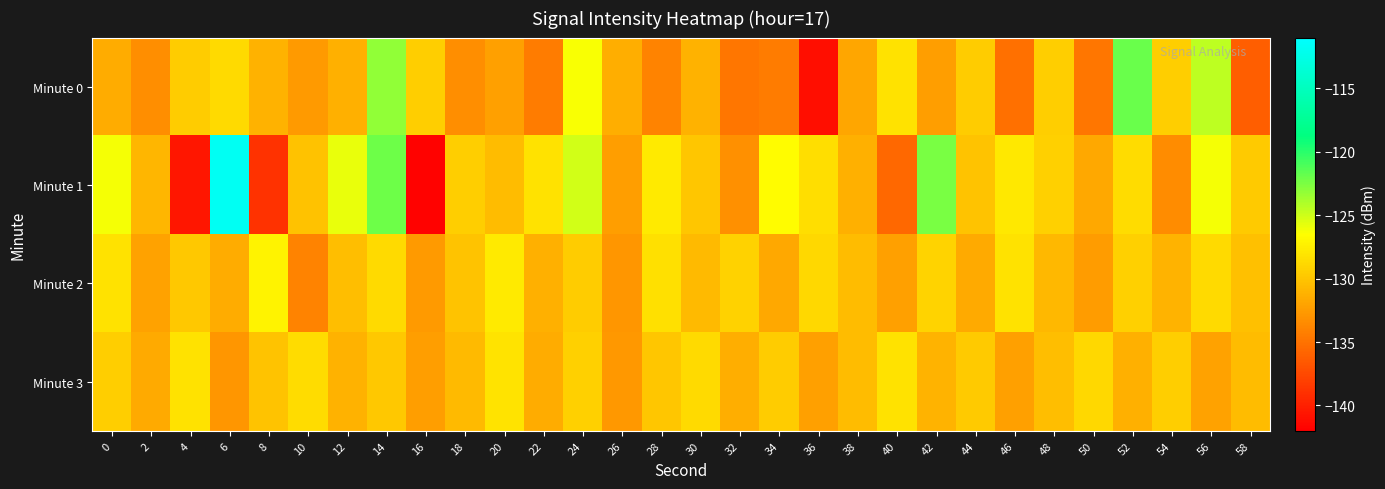

Reading left to right, list all the values displayed in this chart.

Minute 0: 0=-131.5	2=-133.3	4=-129.6	6=-128.7	8=-131.2	10=-132.6	12=-131.3	14=-123.1	16=-129.5	18=-133.3	20=-132.3	22=-134.5	24=-126.4	26=-131.4	28=-133.9	30=-131.2	32=-134.8	34=-134.5	36=-141.1	38=-131.9	40=-128.2	42=-132.4	44=-129.6	46=-135.2	48=-129.5	50=-134.8	52=-122.0	54=-129.4	56=-124.5	58=-136.3
Minute 1: 0=-126.2	2=-131.0	4=-140.6	6=-111.7	8=-139.0	10=-130.2	12=-125.9	14=-122.1	16=-141.8	18=-129.5	20=-130.5	22=-128.3	24=-125.1	26=-132.4	28=-127.8	30=-129.9	32=-133.2	34=-126.7	36=-128.5	38=-131.3	40=-135.6	42=-122.4	44=-130.1	46=-127.9	48=-129.3	50=-131.8	52=-128.6	54=-133.5	56=-126.2	58=-129.7
Minute 2: 0=-128.3	2=-132.1	4=-129.8	6=-131.5	8=-127.2	10=-133.9	12=-130.4	14=-128.7	16=-132.6	18=-130.1	20=-127.8	22=-131.3	24=-129.6	26=-132.8	28=-128.4	30=-130.7	32=-129.2	34=-131.8	36=-128.9	38=-130.5	40=-132.3	42=-129.1	44=-131.6	46=-128.2	48=-130.8	50=-132.5	52=-129.4	54=-131.1	56=-128.7	58=-130.3
Minute 3: 0=-129.5	2=-131.7	4=-128.3	6=-132.9	8=-130.1	10=-128.6	12=-131.2	14=-129.8	16=-132.4	18=-130.7	20=-128.1	22=-131.5	24=-129.3	26=-132.7	28=-130.0	30=-128.8	32=-131.4	34=-129.6	36=-132.2	38=-130.5	40=-128.3	42=-131.1	44=-129.7	46=-132.3	48=-130.4	50=-128.9	52=-131.3	54=-129.5	56=-132.1	58=-130.6